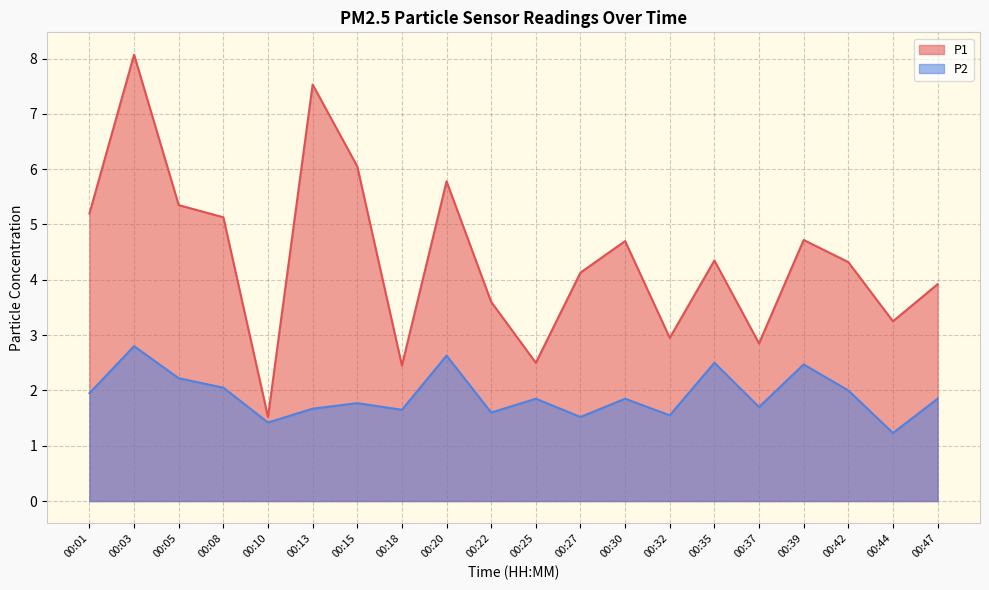

Rank the series by their average value, from lowest to highest.

P2, P1